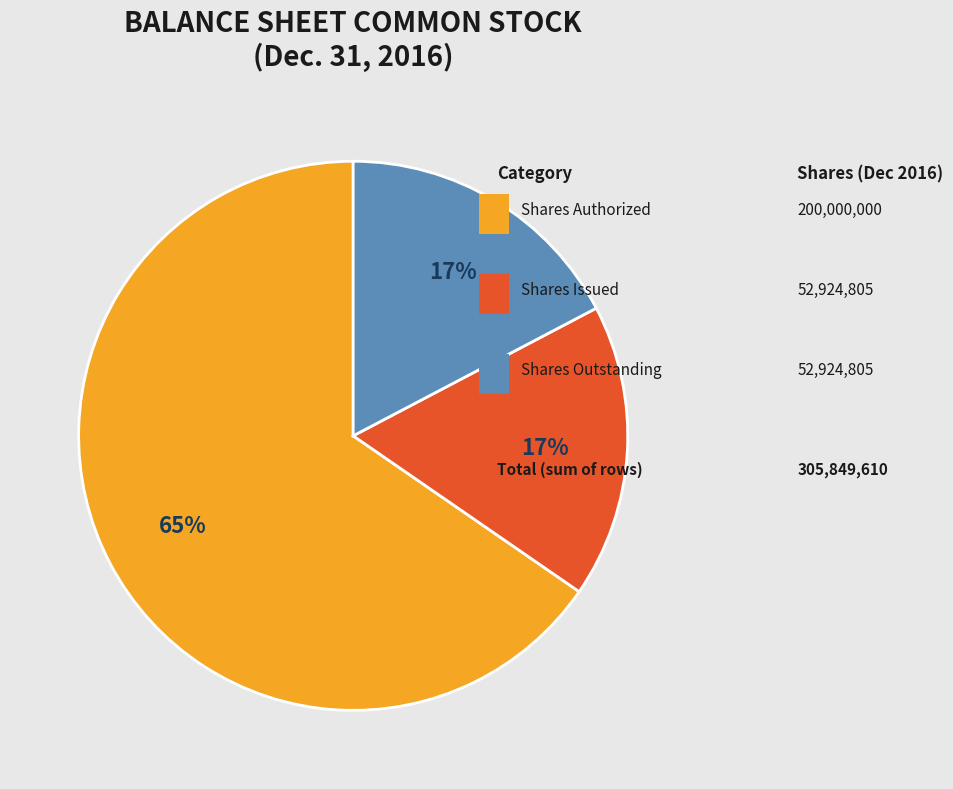

To the nearest percent, what is the difference between the largest and smallest slice percentages?

48%